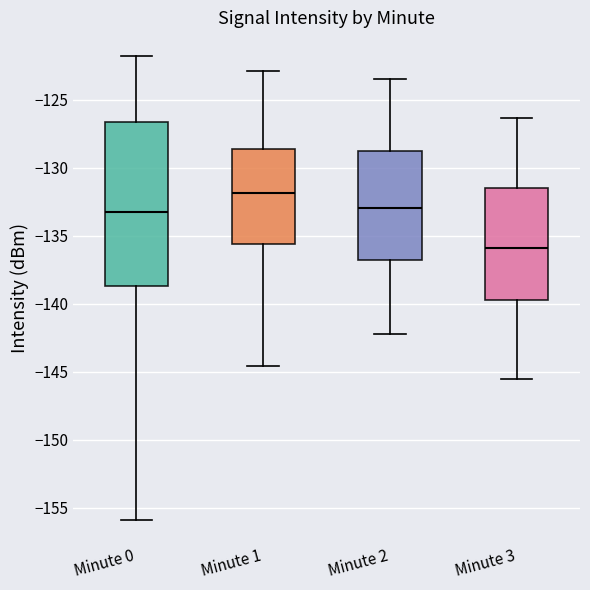

Reading left to right, read every box against the y-axis: the position of its median line, the range the box covers, and the ends of its whiskers. The values are not printed on the chart, so give them approximately, as read against the axis.

Minute 0: median -133.5, box -138.5 to -126.5, whiskers -156.0 to -122.0
Minute 1: median -132.0, box -135.5 to -128.5, whiskers -144.5 to -123.0
Minute 2: median -133.0, box -137.0 to -128.5, whiskers -142.0 to -123.5
Minute 3: median -136.0, box -139.5 to -131.5, whiskers -145.5 to -126.5